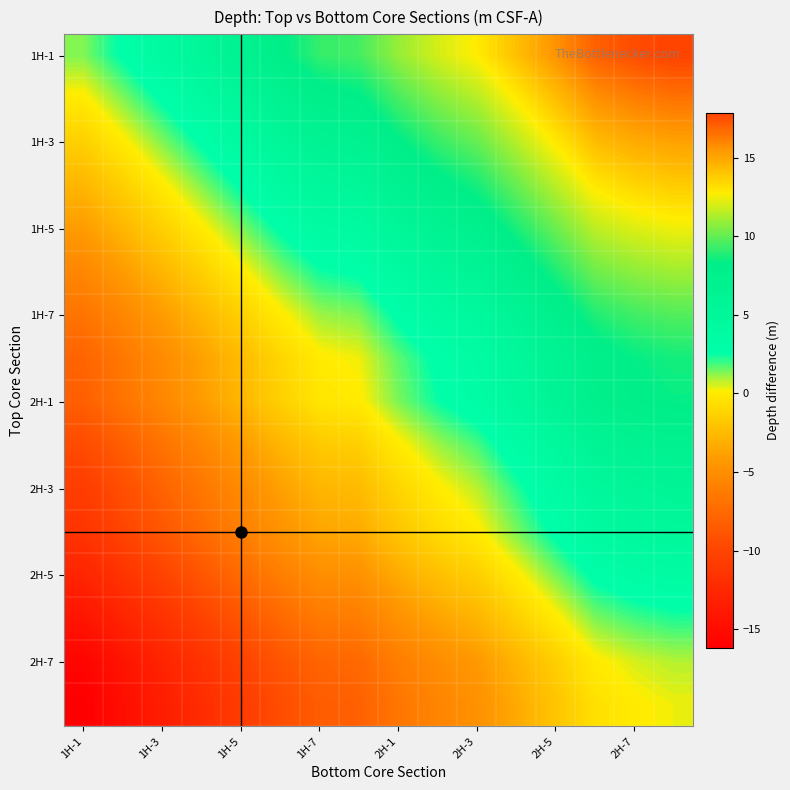

What is the minimum value shown in the chart?

-16.2